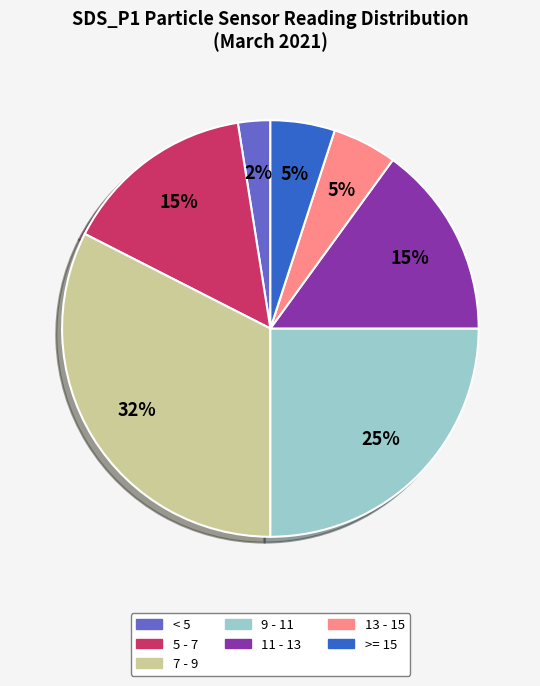

To the nearest percent, what is the average slice percentage?

14%